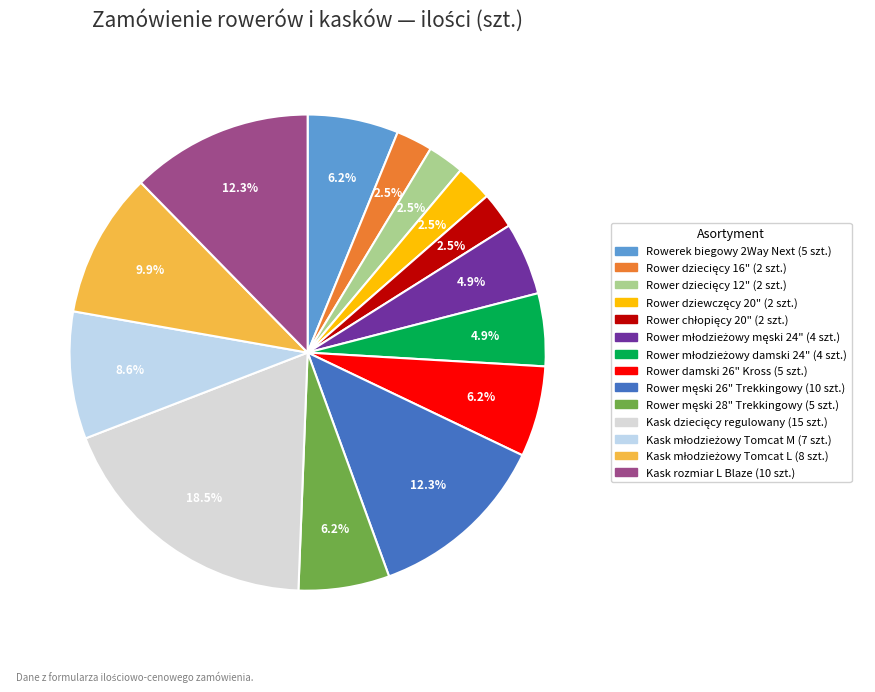

What is the change in value from Rowerek biegowy 2Way Next to Rower dziecięcy 16"?

-3